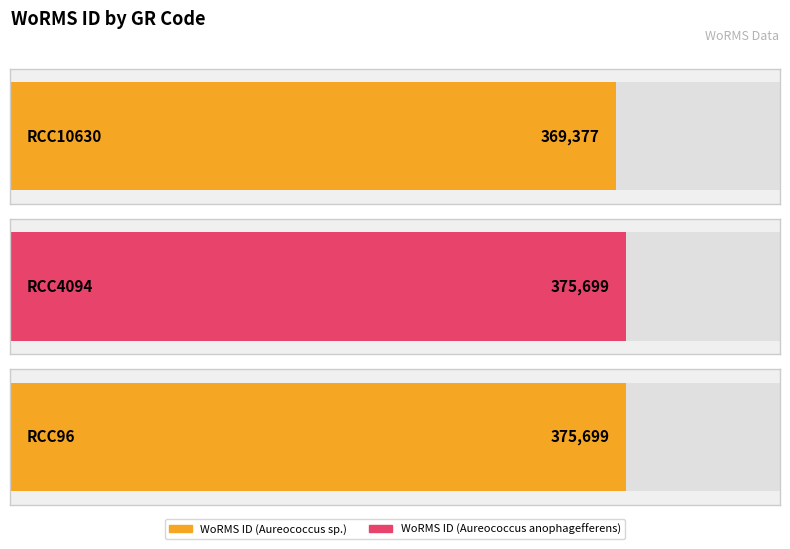

What is the minimum value shown in the chart?

369377